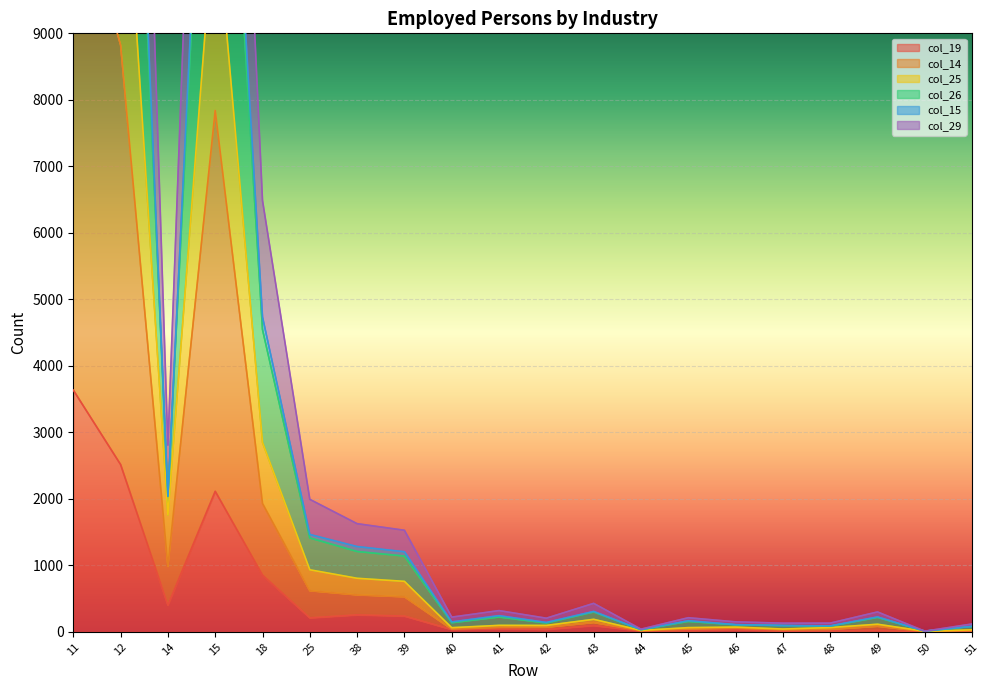

At which category is the sum across all series the highest?

11